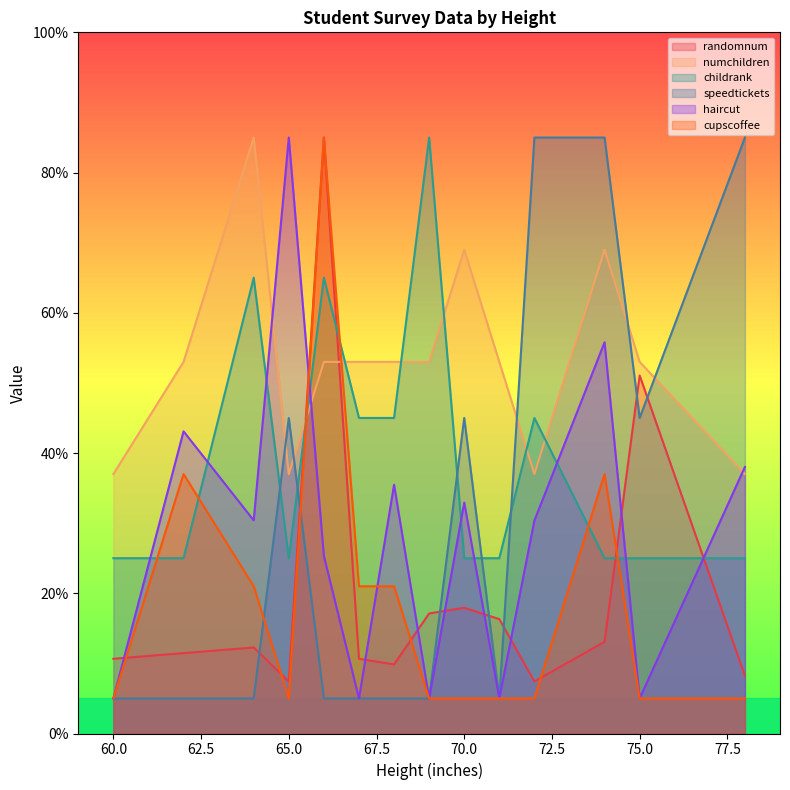

Which has a higher value, 72 or 67?

67